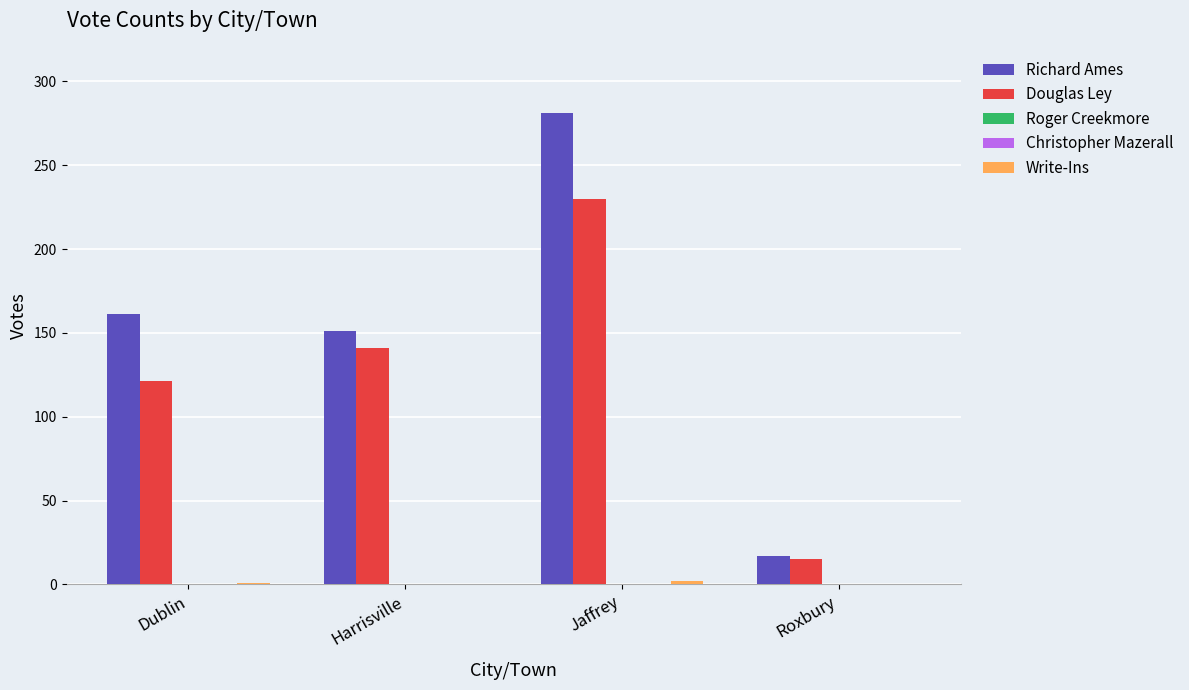

Is the value of Write-Ins at Harrisville greater than the value of Christopher Mazerall at Roxbury?

No